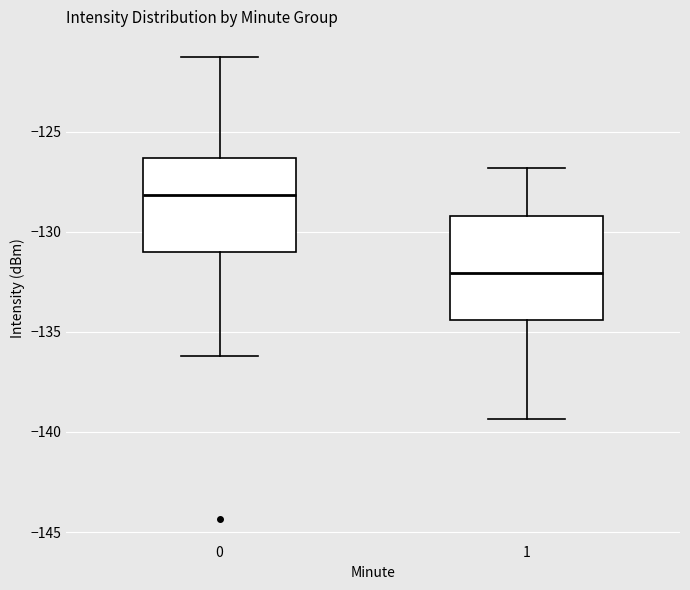

Reading left to right, transcribe this box plot: for each box, give where its median line is, the range the box spans, and where its two whiskers end, as read against the y-axis. The values are not printed on the chart, so give them approximately, as read against the axis.

0: median -128.0, box -131.0 to -126.5, whiskers -136.0 to -121.5
1: median -132.0, box -134.5 to -129.0, whiskers -139.5 to -127.0